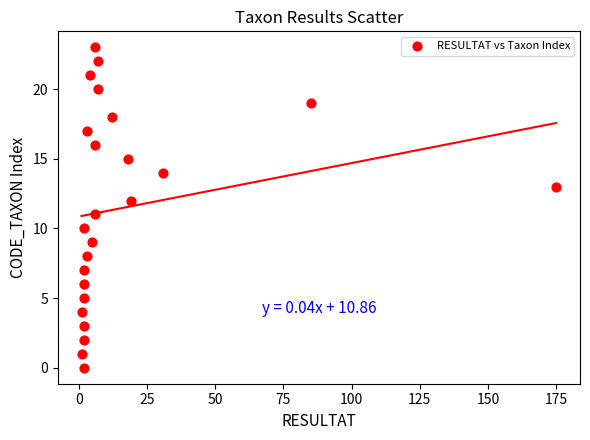

What is the range of X values (max minus min)?

174